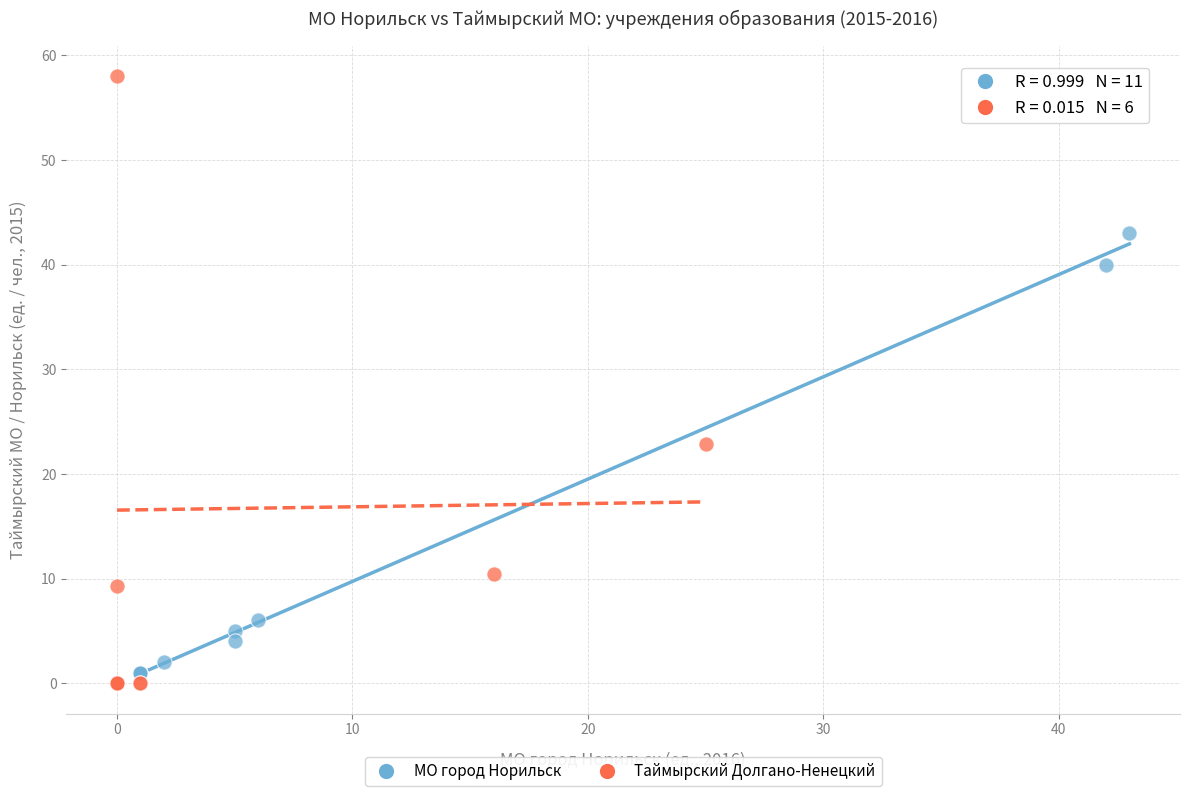

Which series has the widest spread of Y values?

Таймырский Долгано-Ненецкий